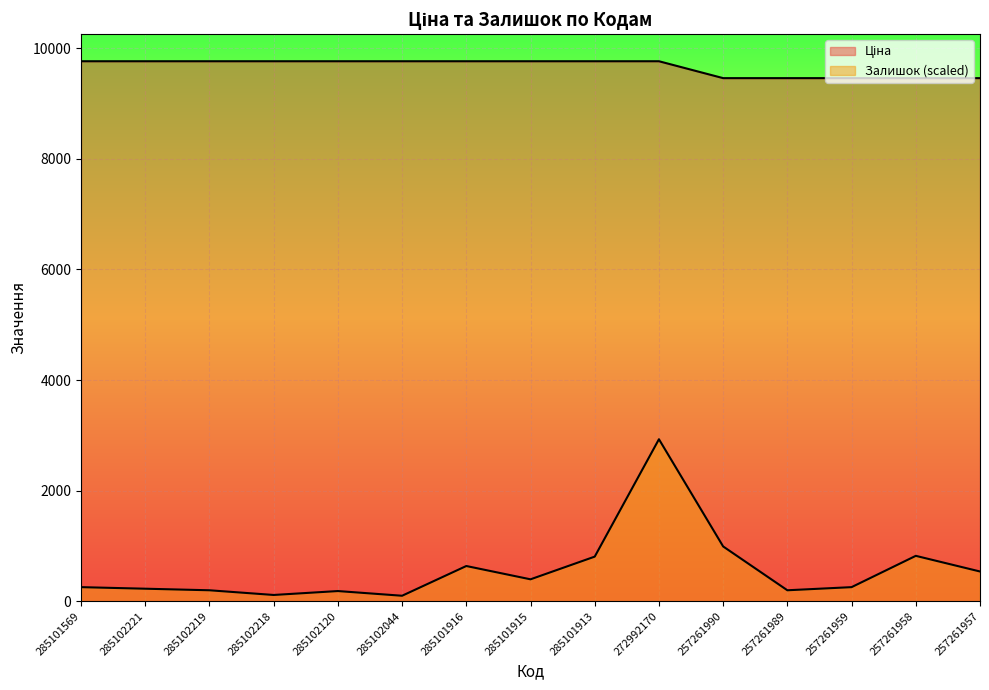

Reading right to left, what are all the values shown in this chart?

Ціна: 257261957=9458.9	257261958=9458.9	257261959=9458.9	257261989=9458.9	257261990=9458.9	272992170=9764.4	285101913=9764.4	285101915=9764.4	285101916=9764.4	285102044=9764.4	285102120=9764.4	285102218=9764.4	285102219=9764.4	285102221=9764.4	285101569=9764.4
Залишок: 257261957=537.8	257261958=820.8	257261959=254.7	257261989=198.1	257261990=990.6	272992170=2929.3	285101913=806.6	285101915=396.2	285101916=636.8	285102044=99.1	285102120=184.0	285102218=113.2	285102219=198.1	285102221=226.4	285101569=254.7